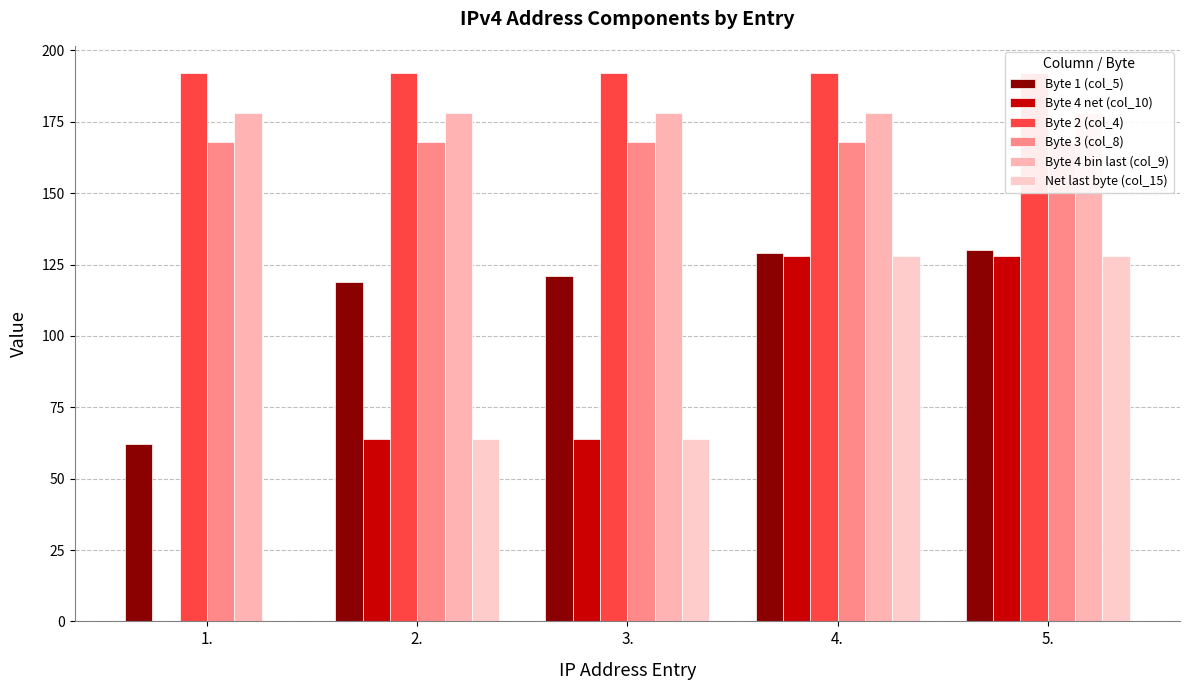

What is the lowest value of the Byte 2 (col_4) series?

192